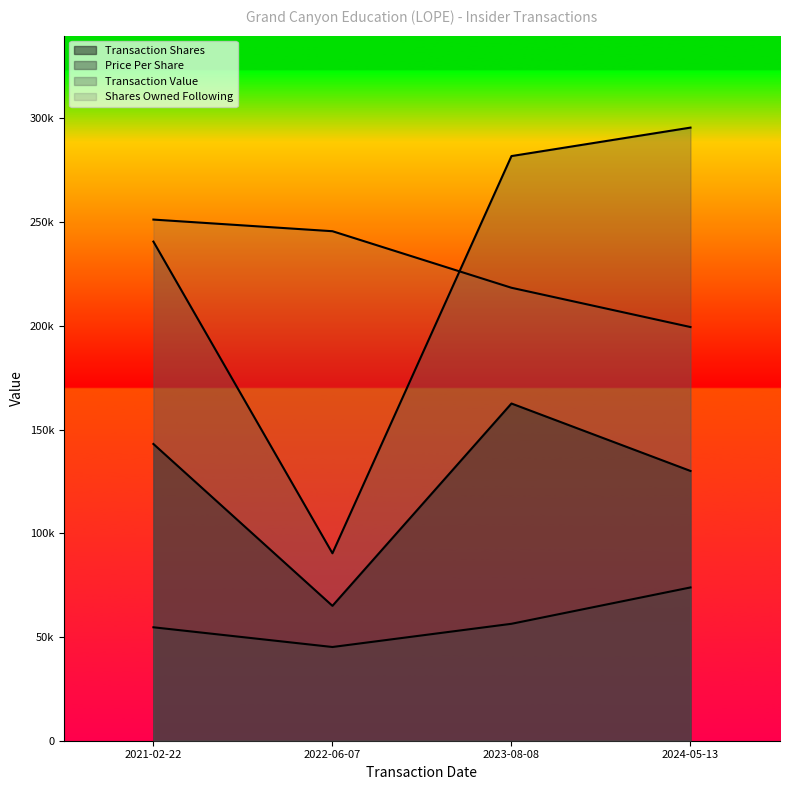

What is the difference between the second highest and minimum values in the sharesOwnedFollowingTransaction series?

46208.2